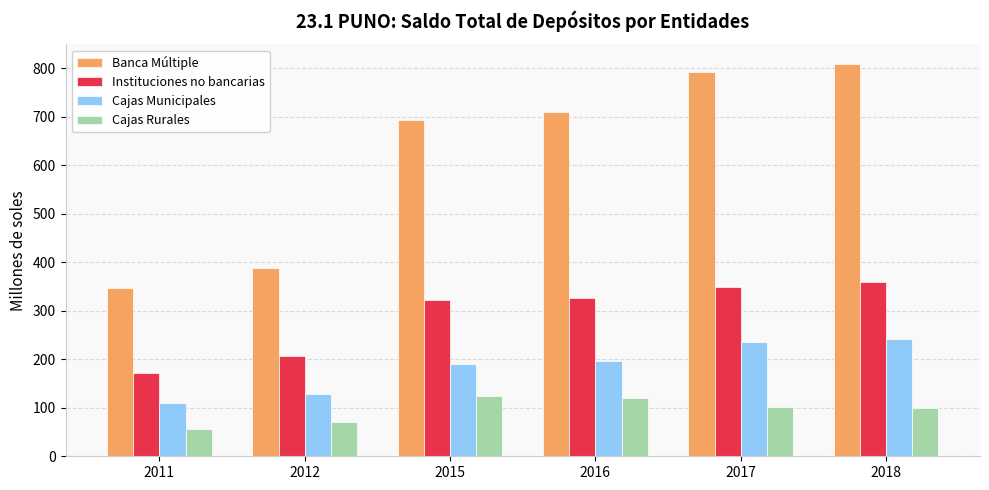

How many data points in Cajas Rurales are less than 101?

3